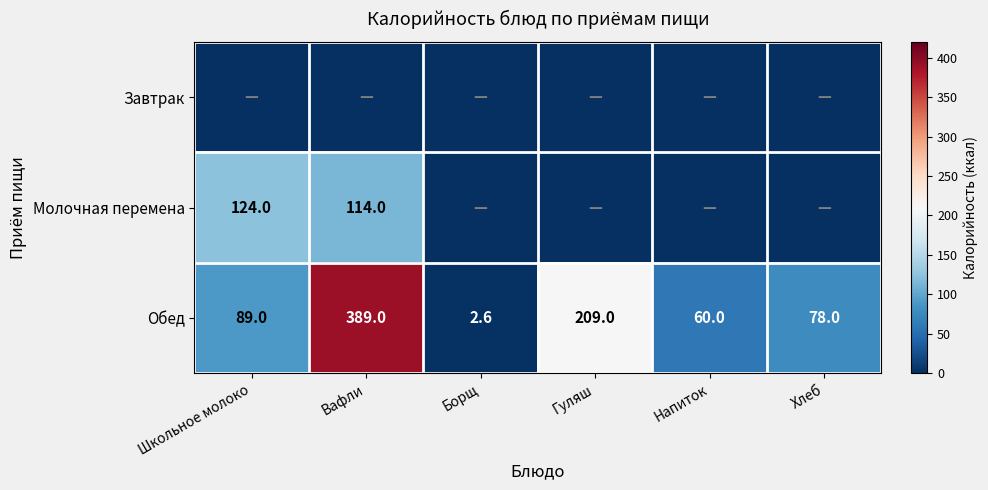

The Молочная перемена series shows 214.4 at Школьное молоко. True or false?

False